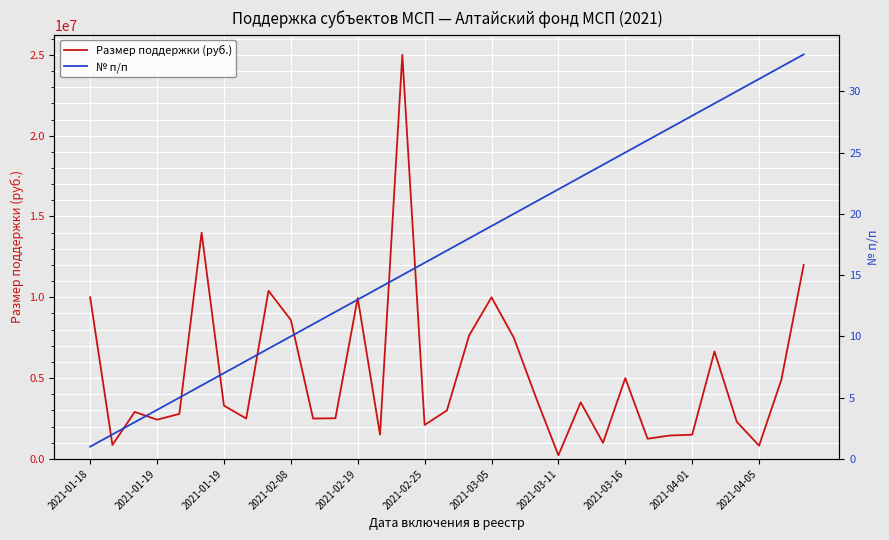

What is the sum of the № п/п values at 2021-01-18 and 2021-03-05?

20.0